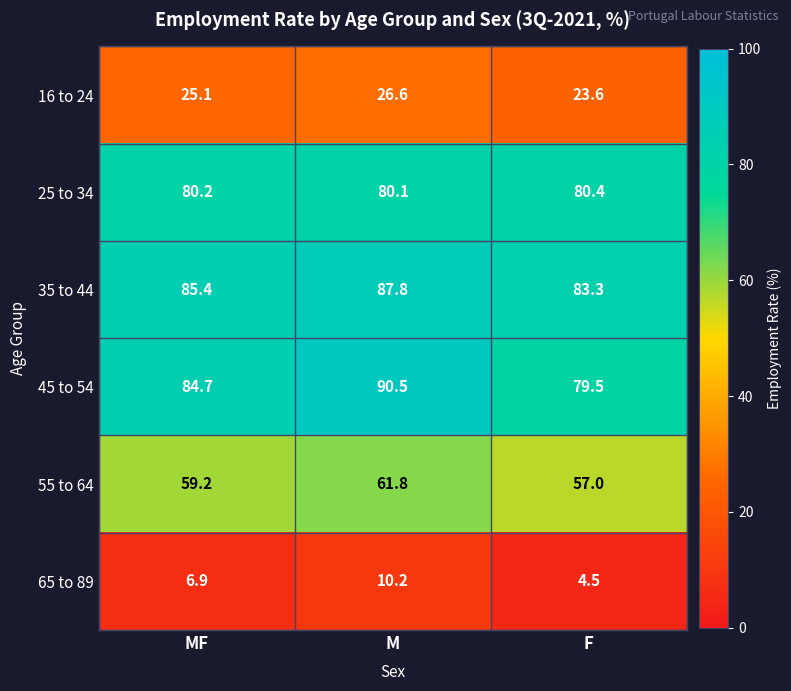

Where is 16 to 24 nearest to the value 25?

MF